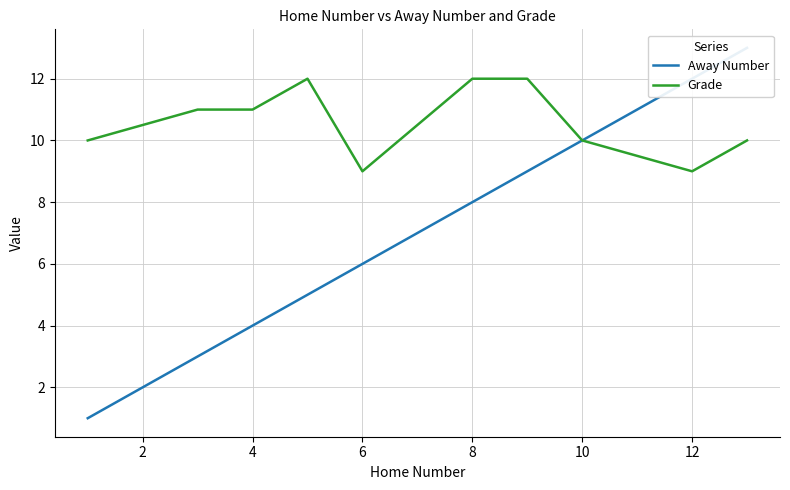

How many Grade values are between 10 and 12?

8